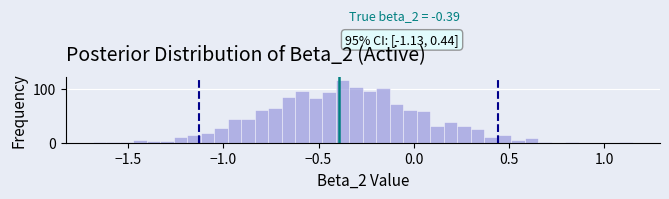

Around what value on the x-axis is the tallest bar? Give the approximate position of its centre, as read against the axis.

-0.35